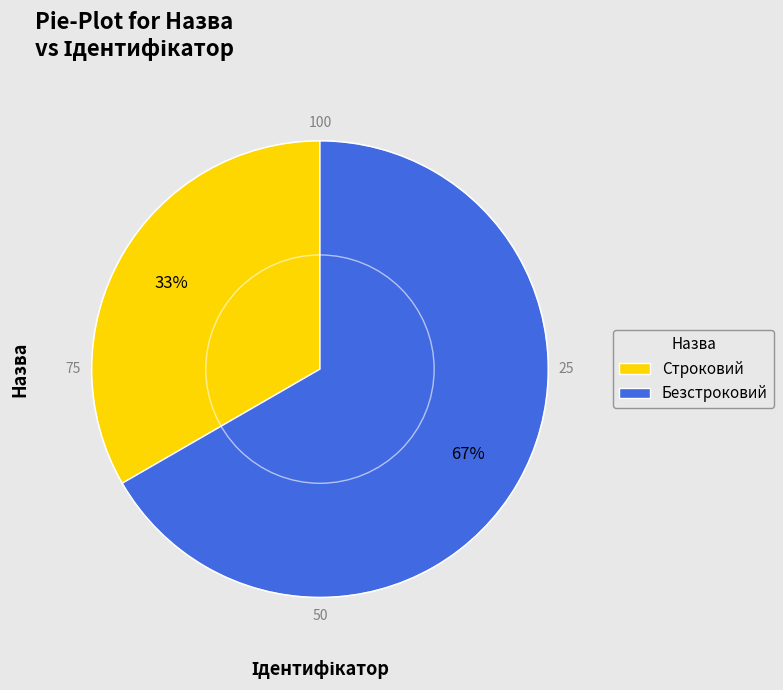

True or false: Строковий accounts for 23% of the total.

False